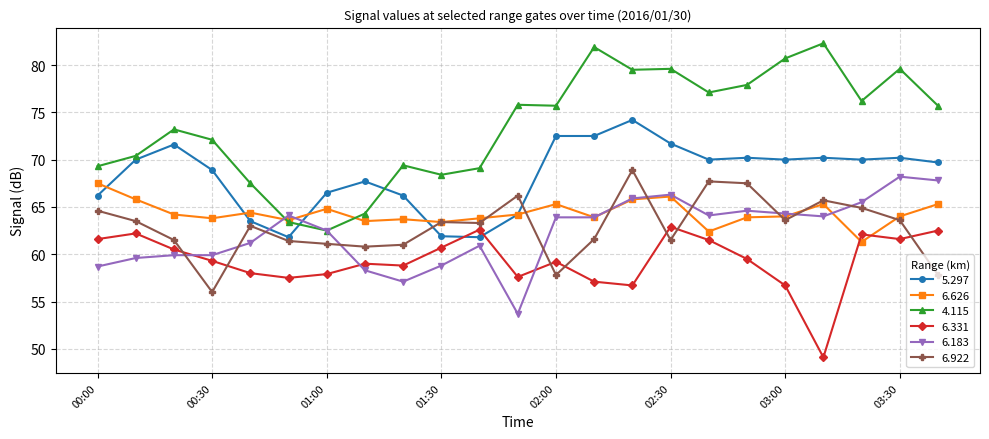

True or false: 6.626 and 4.115 intersect in this chart.

True